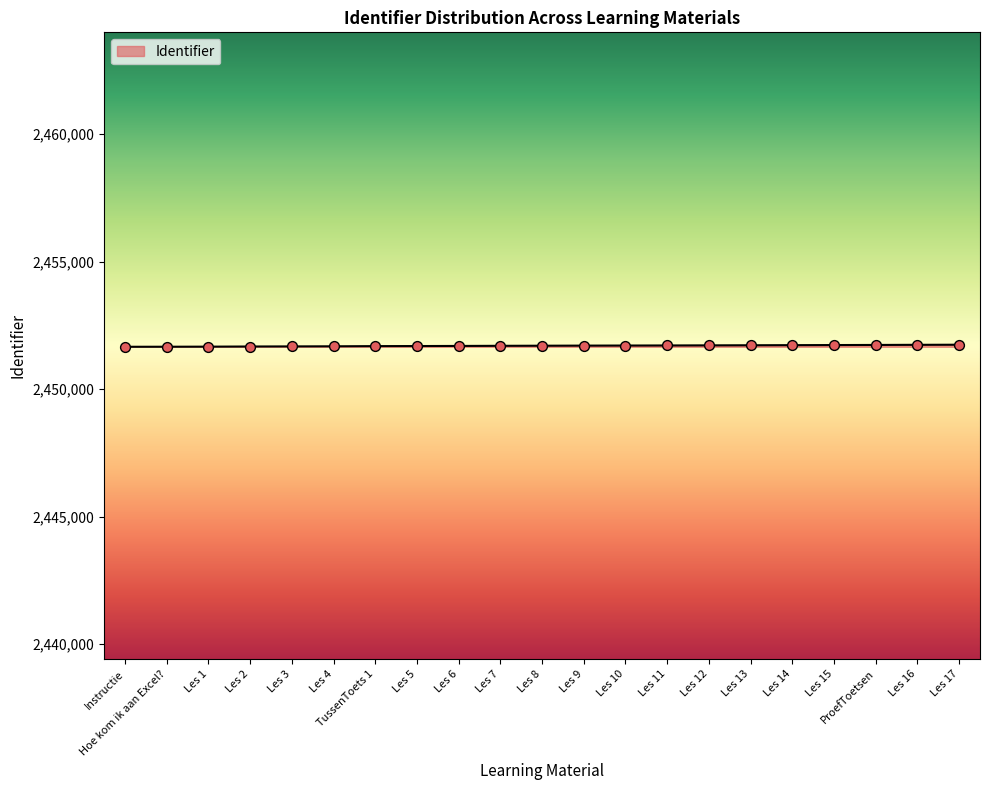

What is the change in value from Les 6 to ProefToetsen?

+39